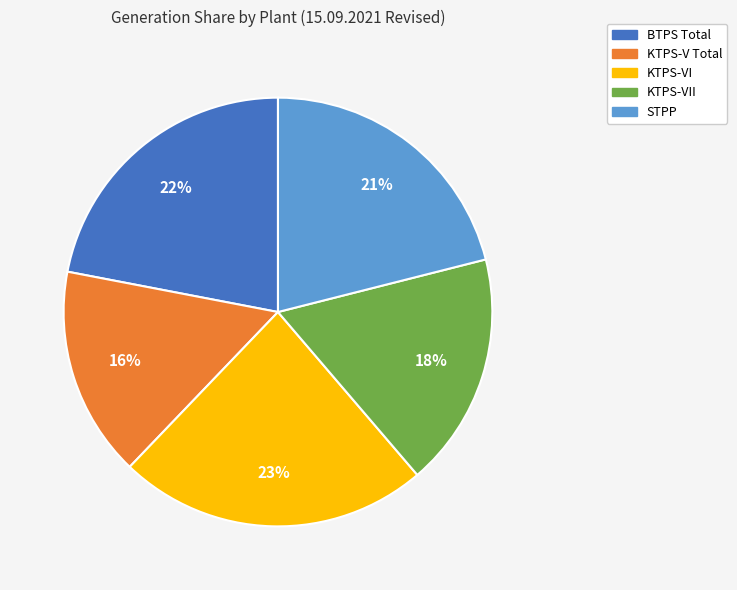

Rank the categories by value from lowest to highest.

KTPS-V Total, KTPS-VII, STPP, BTPS Total, KTPS-VI